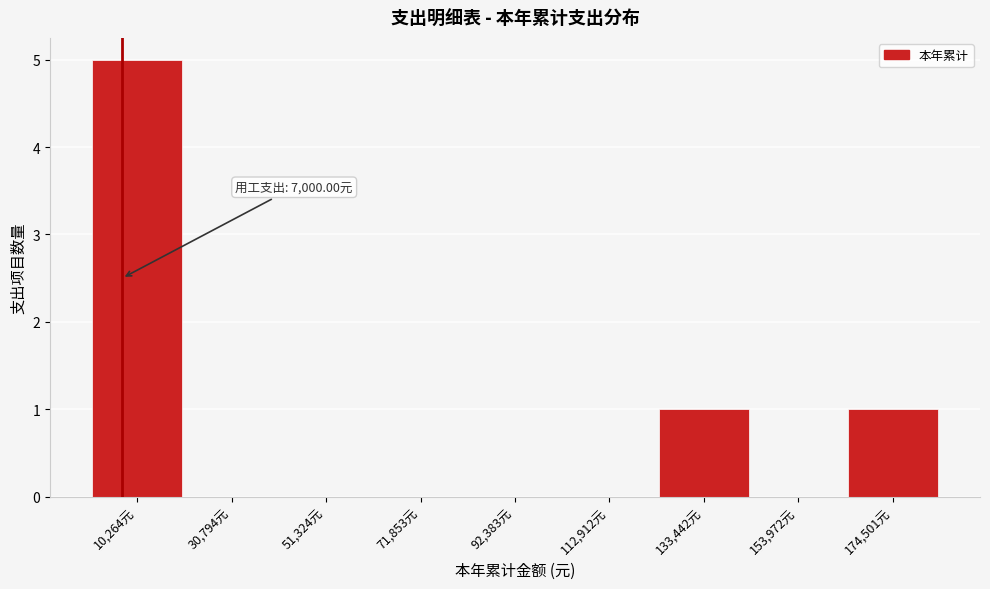

Which range on the x-axis has the tallest bar?

0 to 20000